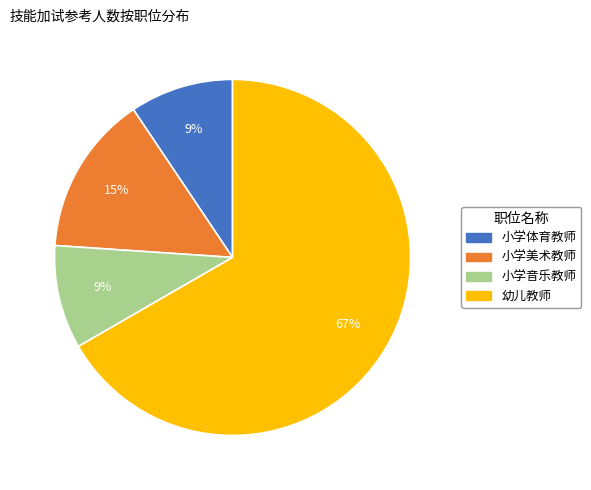

To the nearest percent, what portion does 幼儿教师 represent?

67%